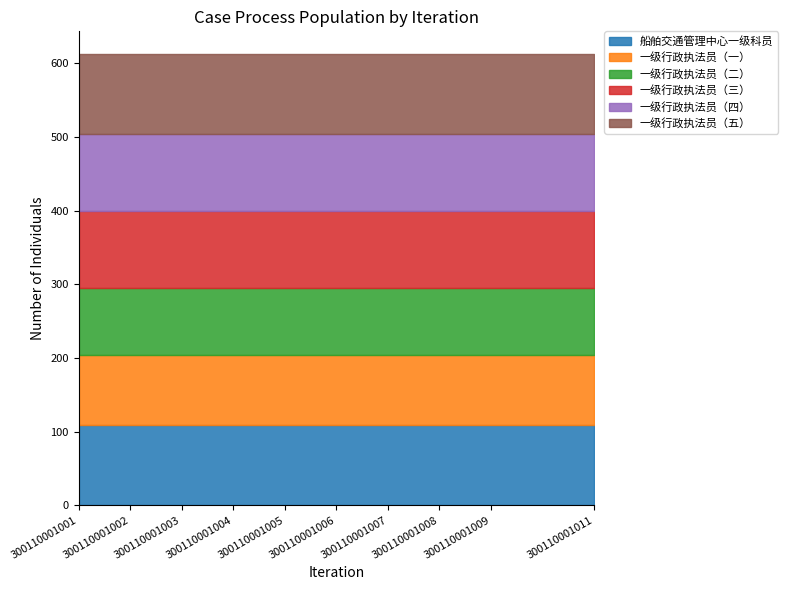

True or false: 一级行政执法员（四） has a value of 31.3 at 300110001004.

False